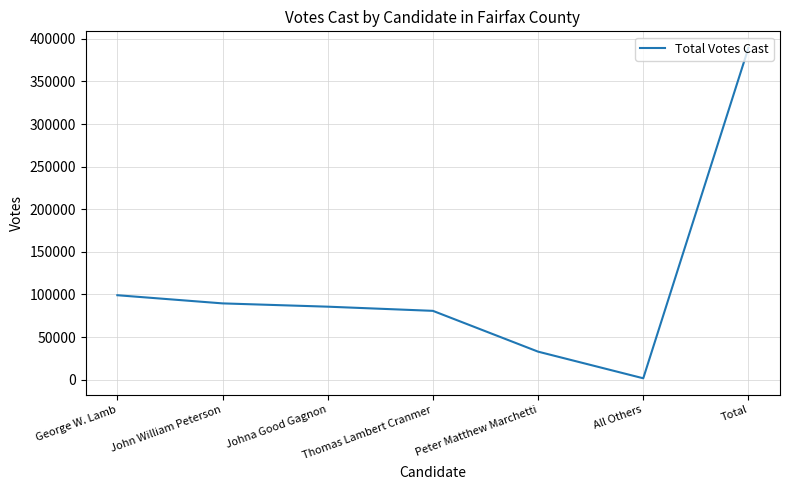

Reading right to left, transcribe all the data shown in this chart.

Total=389441	All Others=1588	Peter Matthew Marchetti=32861	Thomas Lambert Cranmer=80749	Johna Good Gagnon=85645	John William Peterson=89506	George W. Lamb=99092